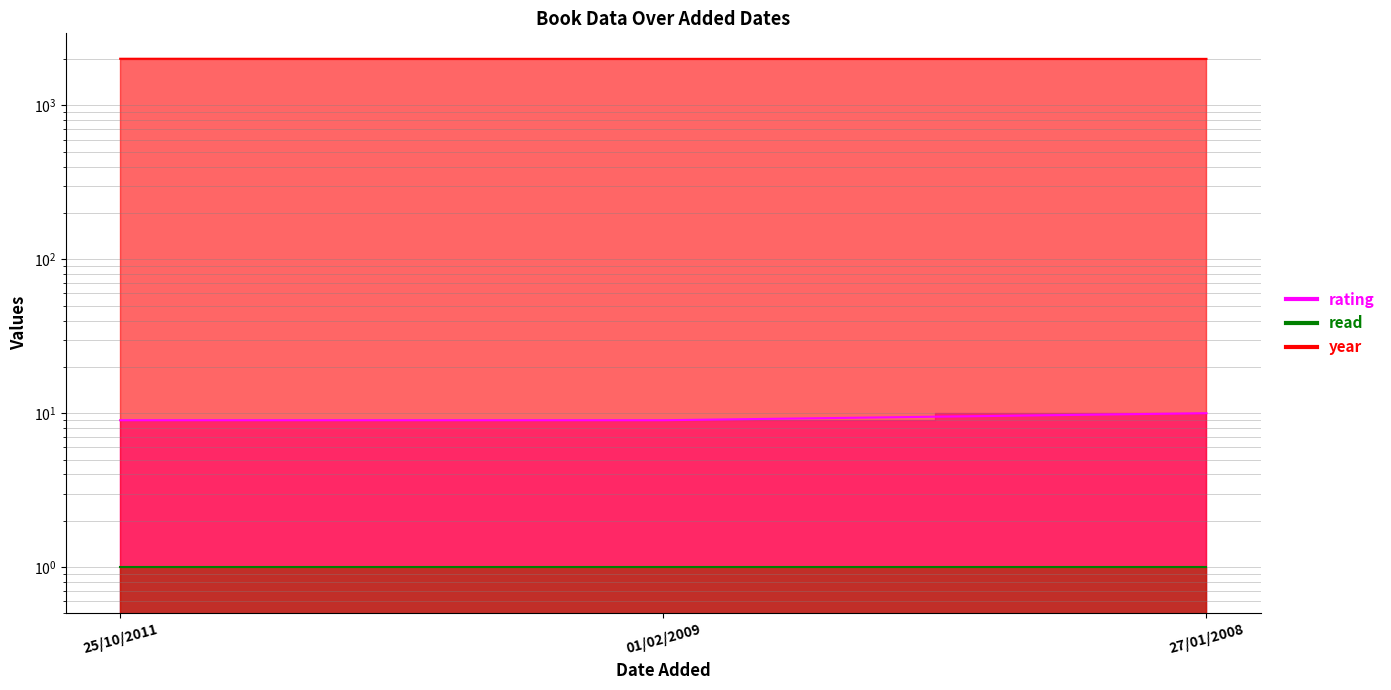

What is the value of the year point at the 2nd from the left?

2008